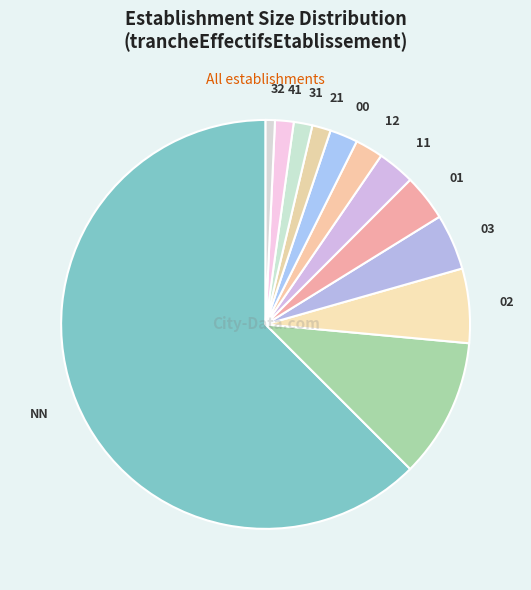

How many segments does this pie chart have?

12